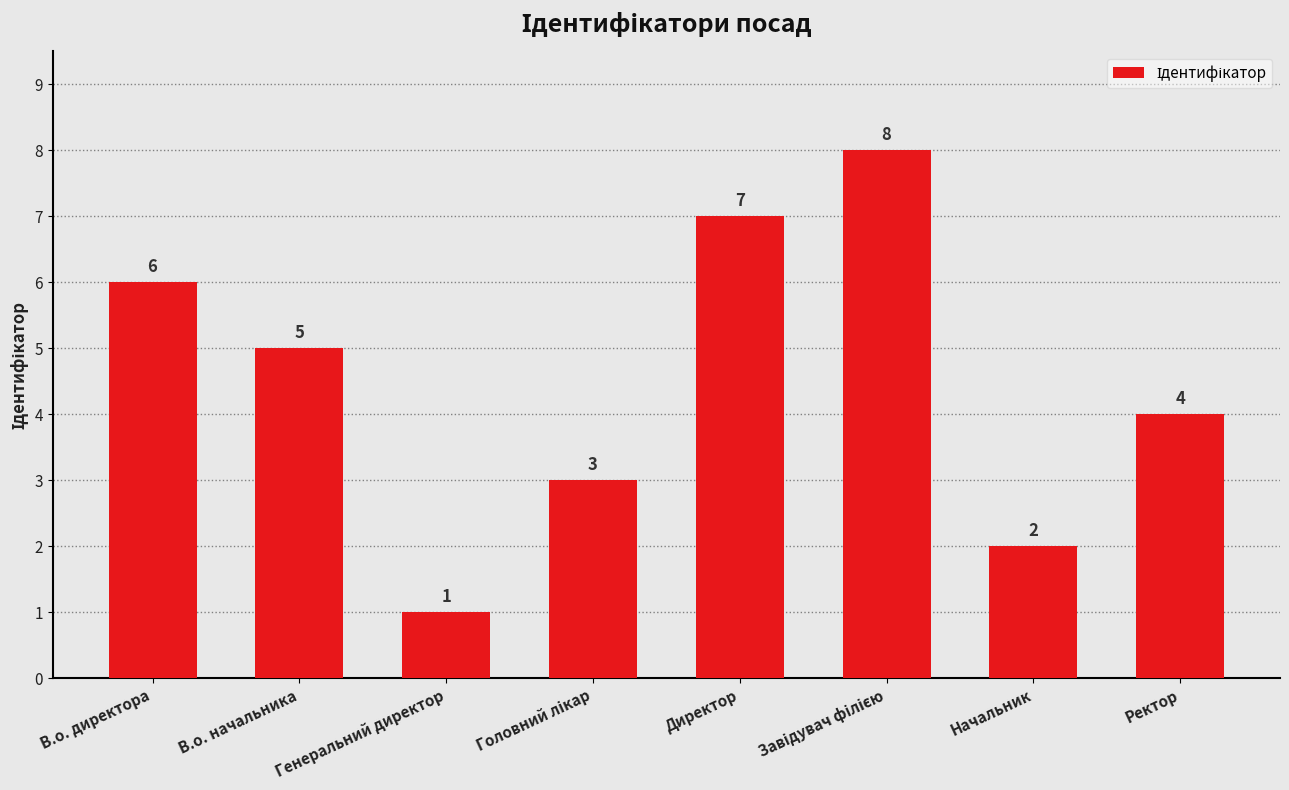

The value at В.о. директора is 6. True or false?

True